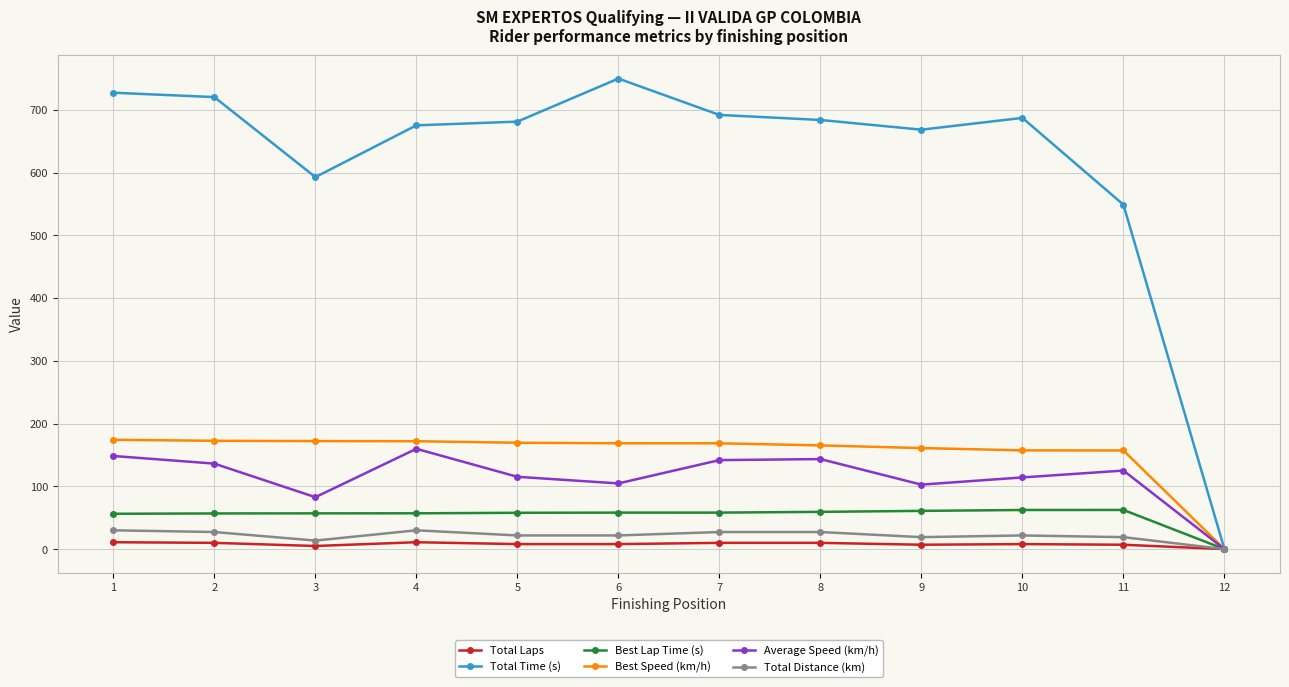

The Average Speed (km/h) series shows 204.4 at 1. True or false?

False